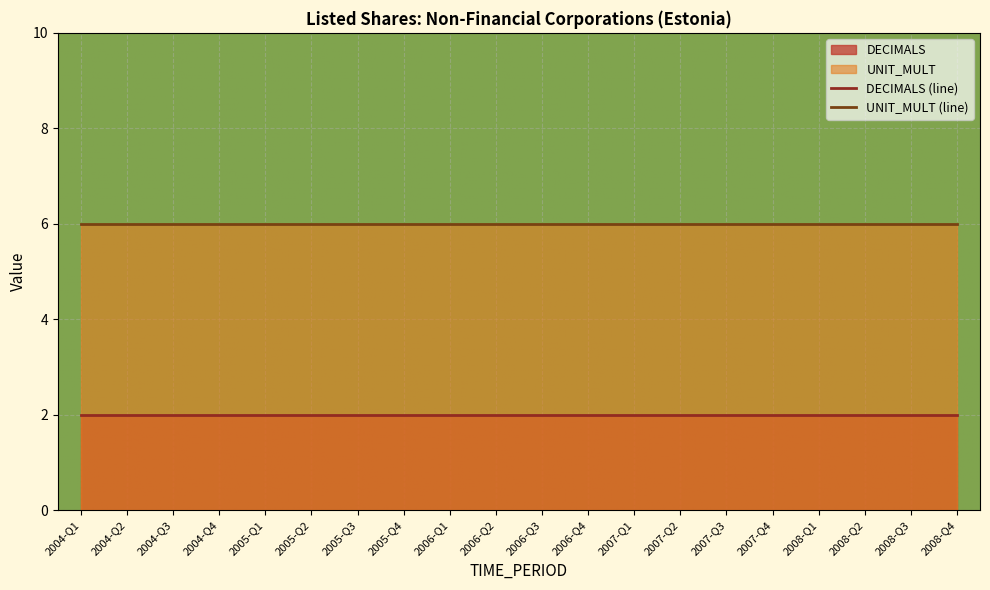

Is the value of UNIT_MULT at 2006-Q1 greater than the value of DECIMALS at 2007-Q2?

Yes